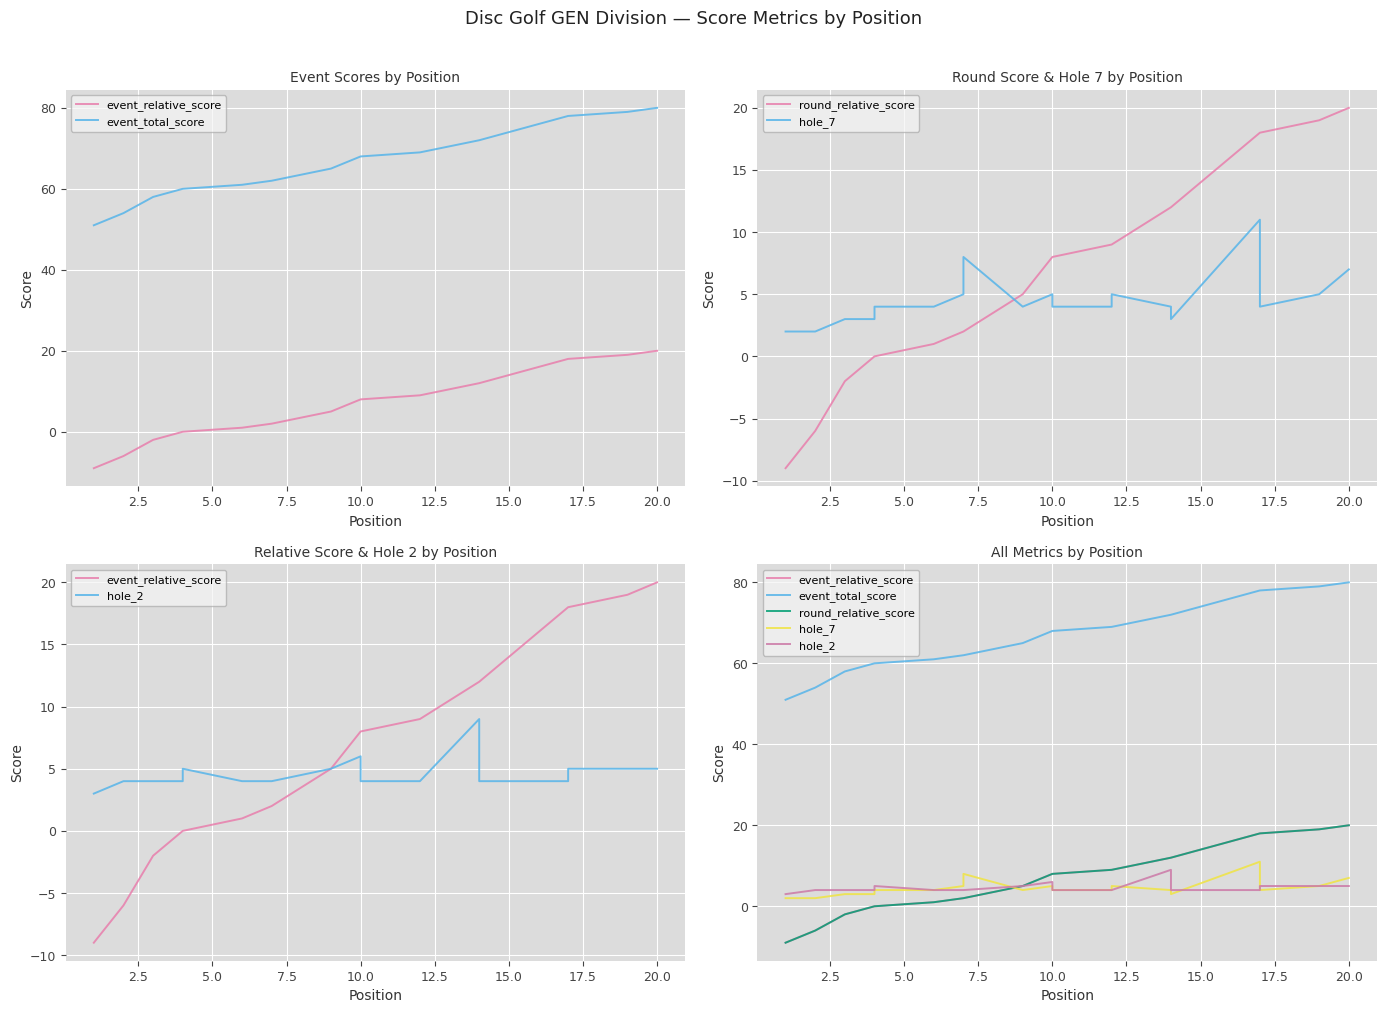

Which series changed the most between 17.5 and 12?

event_relative_score